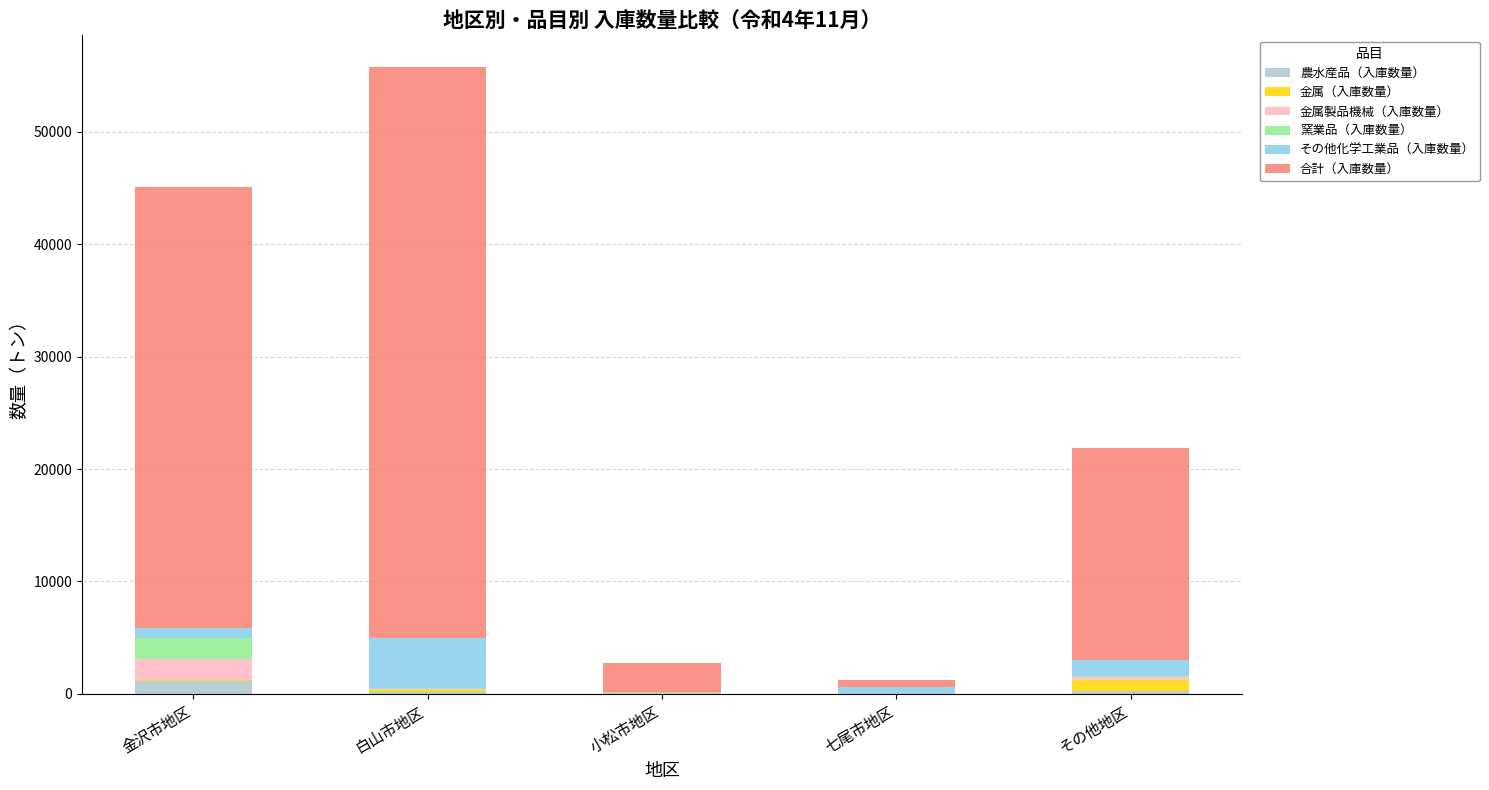

At which category is the sum across all series the highest?

白山市地区